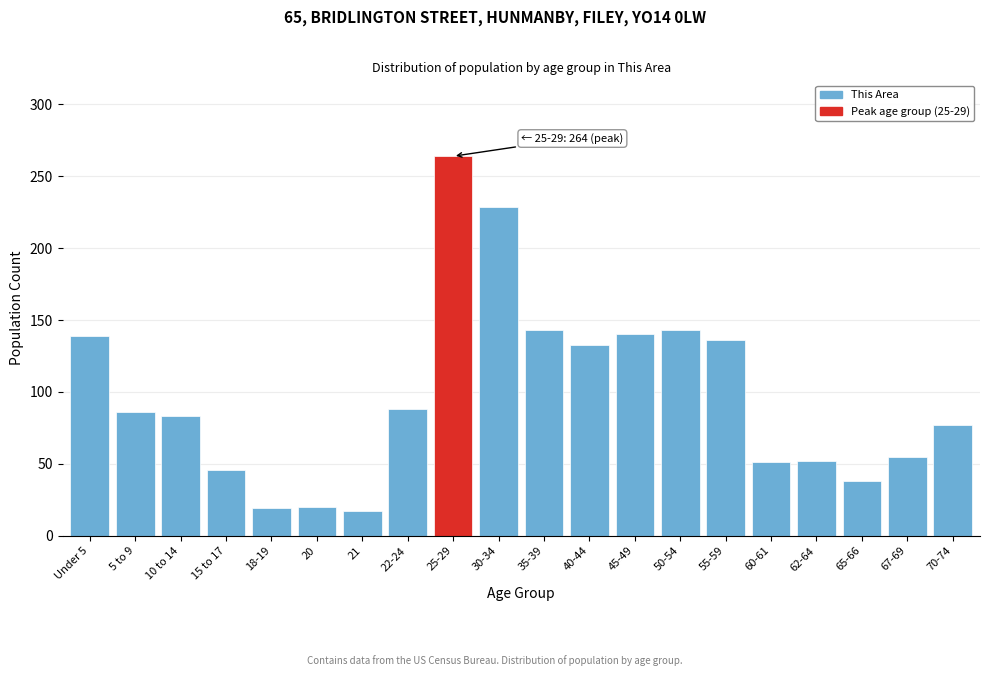

What is the difference between the maximum and minimum values?

247